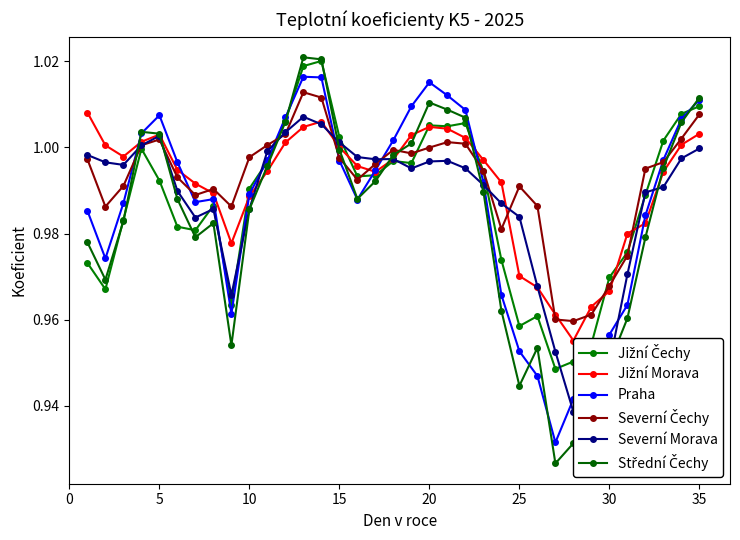

Reading right to left, extract all data points from this chart.

Jižní Čechy: 1.0	1.0	1.0	1.0	1.0	1.0	1.0	1.0	0.9	1.0	1.0	1.0	1.0	1.0	1.0	1.0	1.0	1.0	1.0	1.0	1.0	1.0	1.0	1.0	1.0	1.0	1.0	1.0	1.0	1.0	1.0	1.0	1.0	1.0	1.0
Jižní Morava: 1.0	1.0	1.0	1.0	1.0	1.0	1.0	1.0	1.0	1.0	1.0	1.0	1.0	1.0	1.0	1.0	1.0	1.0	1.0	1.0	1.0	1.0	1.0	1.0	1.0	1.0	1.0	1.0	1.0	1.0	1.0	1.0	1.0	1.0	1.0
Praha: 1.0	1.0	1.0	1.0	1.0	1.0	0.9	0.9	0.9	0.9	1.0	1.0	1.0	1.0	1.0	1.0	1.0	1.0	1.0	1.0	1.0	1.0	1.0	1.0	1.0	1.0	1.0	1.0	1.0	1.0	1.0	1.0	1.0	1.0	1.0
Severní Čechy: 1.0	1.0	1.0	1.0	1.0	1.0	1.0	1.0	1.0	1.0	1.0	1.0	1.0	1.0	1.0	1.0	1.0	1.0	1.0	1.0	1.0	1.0	1.0	1.0	1.0	1.0	1.0	1.0	1.0	1.0	1.0	1.0	1.0	1.0	1.0
Severní Morava: 1.0	1.0	1.0	1.0	1.0	0.9	0.9	0.9	1.0	1.0	1.0	1.0	1.0	1.0	1.0	1.0	1.0	1.0	1.0	1.0	1.0	1.0	1.0	1.0	1.0	1.0	1.0	1.0	1.0	1.0	1.0	1.0	1.0	1.0	1.0
Střední Čechy: 1.0	1.0	1.0	1.0	1.0	0.9	0.9	0.9	0.9	1.0	0.9	1.0	1.0	1.0	1.0	1.0	1.0	1.0	1.0	1.0	1.0	1.0	1.0	1.0	1.0	1.0	1.0	1.0	1.0	1.0	1.0	1.0	1.0	1.0	1.0